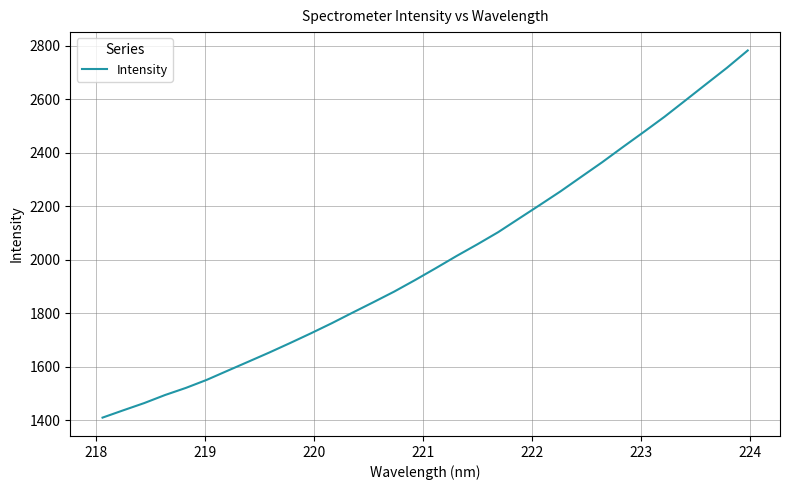

What is the maximum value shown in the chart?

2782.4